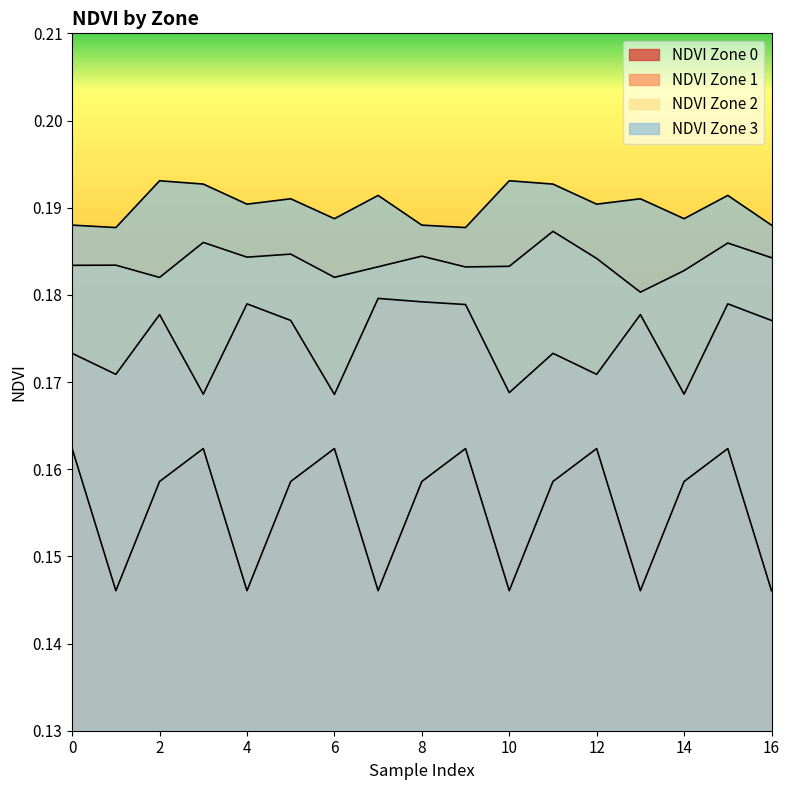

Rank the series at 10 from lowest to highest value.

NDVI Zone 0, NDVI Zone 1, NDVI Zone 2, NDVI Zone 3